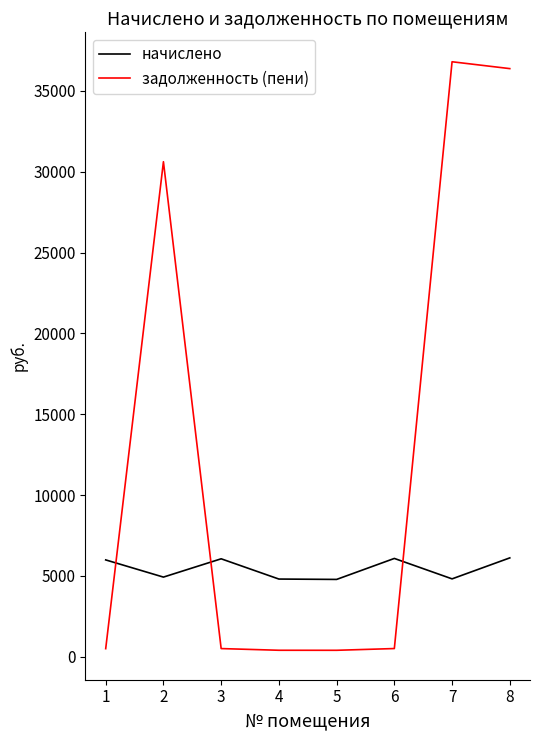

What is the minimum value for начислено?

4783.0